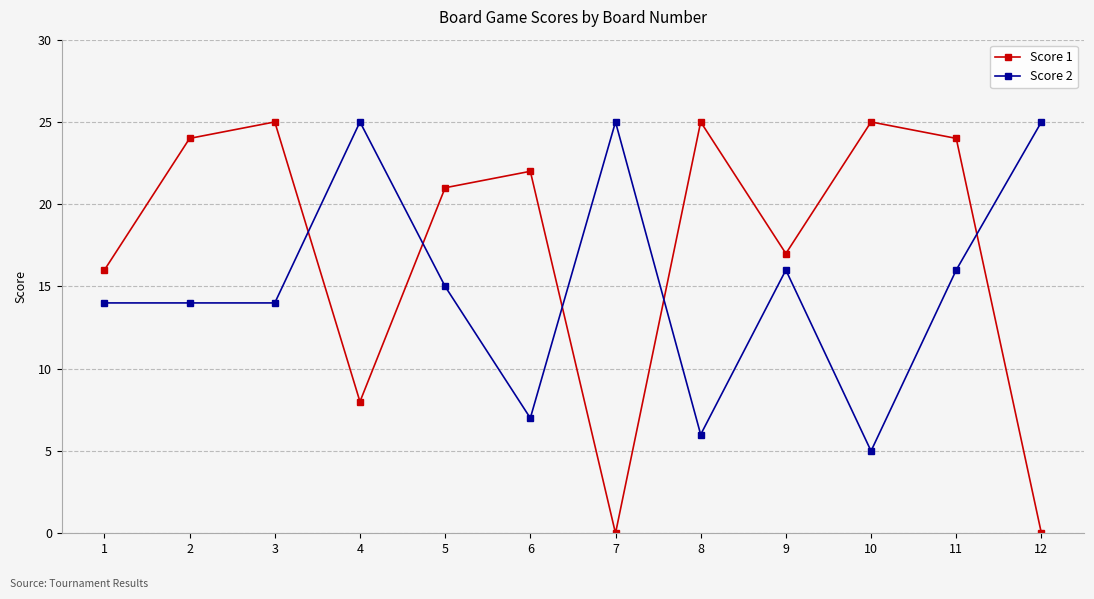

True or false: Score 2 has a value of 8 at 1.

False